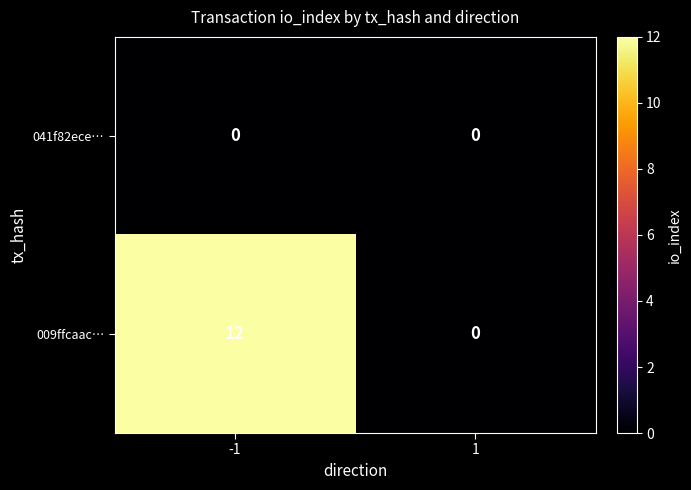

Which series has the largest total across all categories?

009ffcaac…